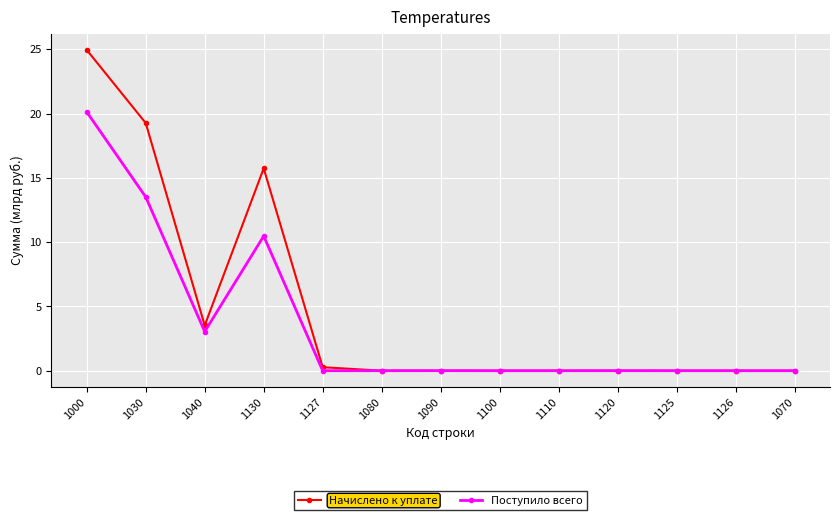

Does the chart have visible grid lines?

Yes